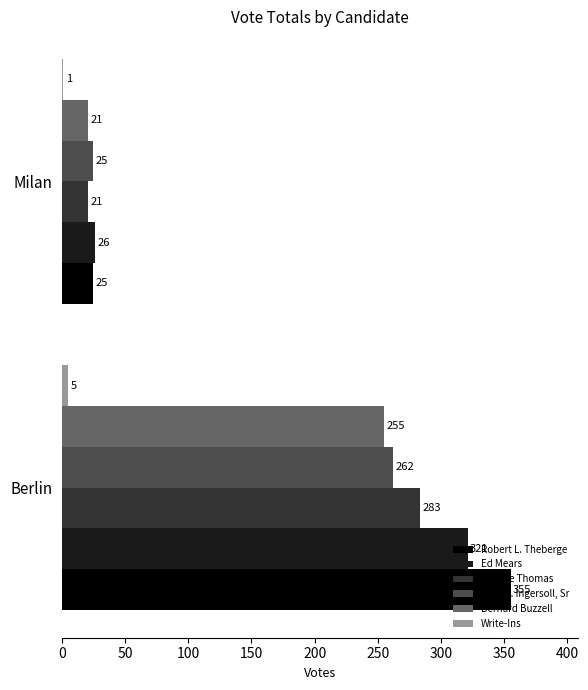

What is the greatest value displayed?

355